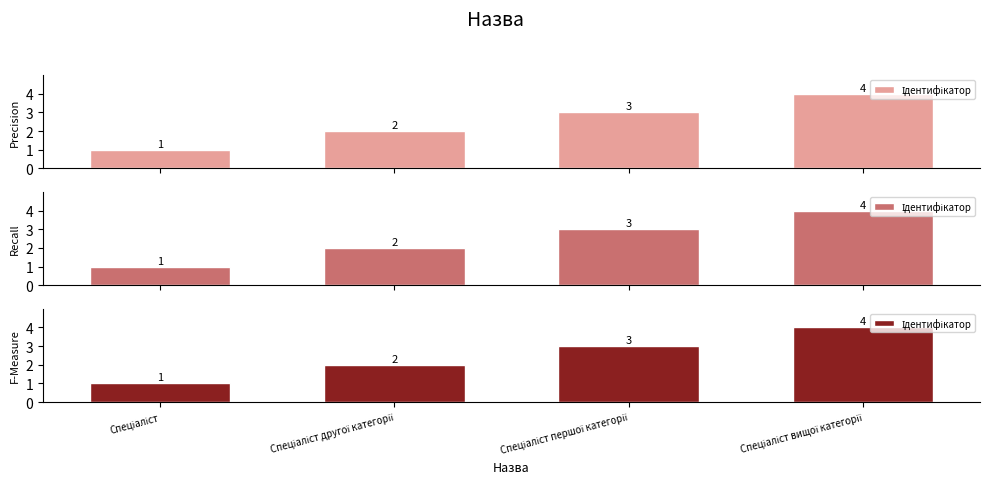

Is it true that the value at Спеціаліст другої категорії is 4?

False